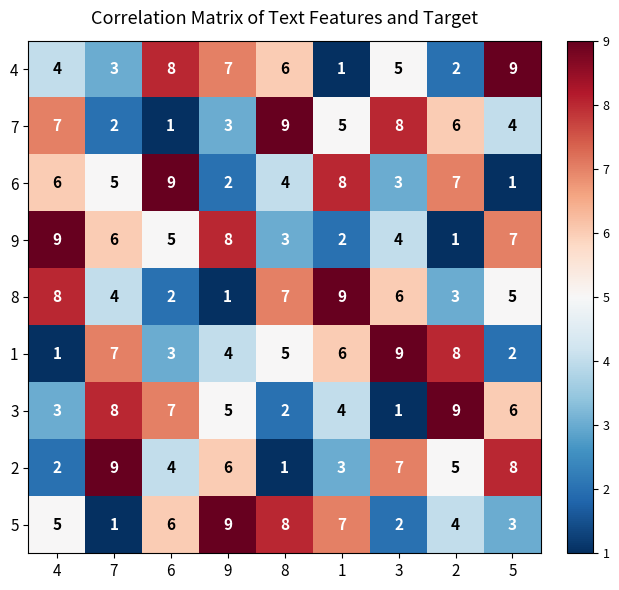

What is the approximate value of 1 at 6?

3